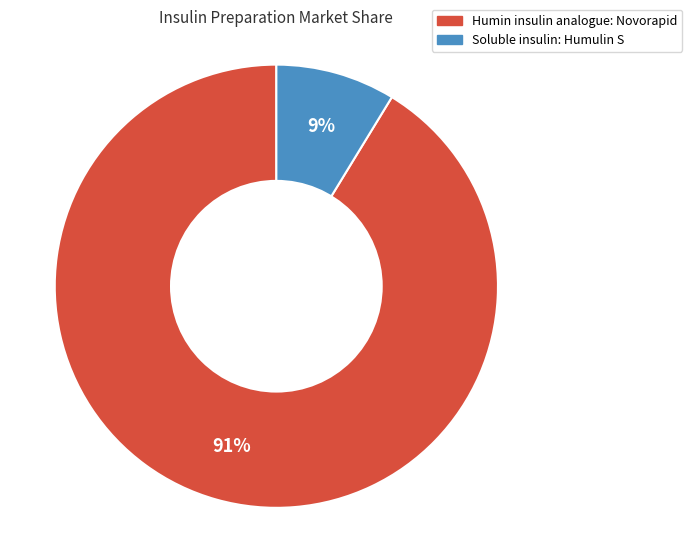

Is the sum of Humin insulin analogue: Novorapid and Soluble insulin: Humulin S greater than half?

Yes